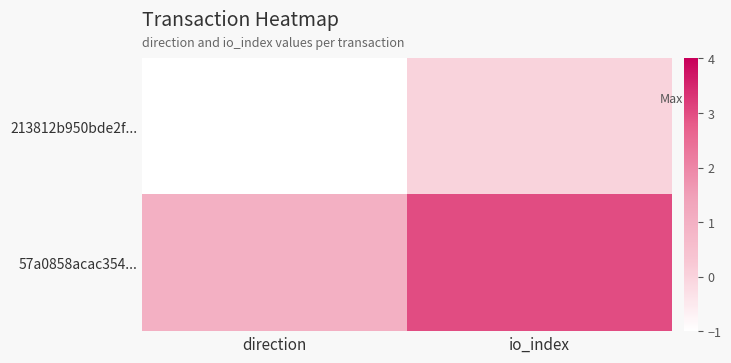

List the series in order of their overall mean, lowest first.

213812b950bde2f..., 57a0858acac354...